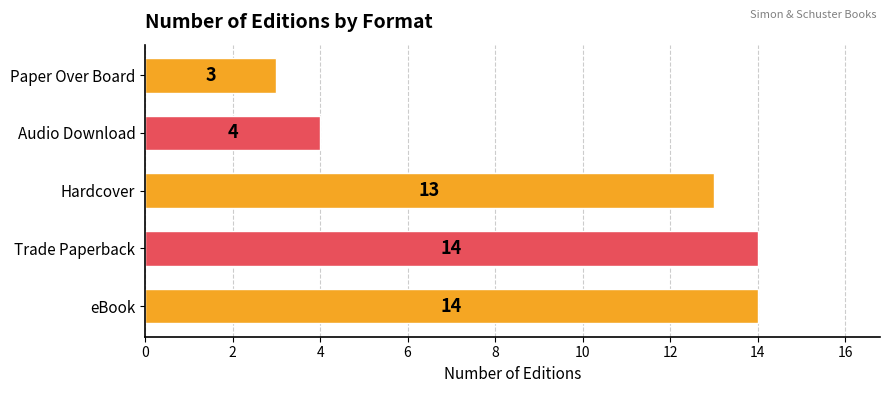

What is the minimum value shown in the chart?

3